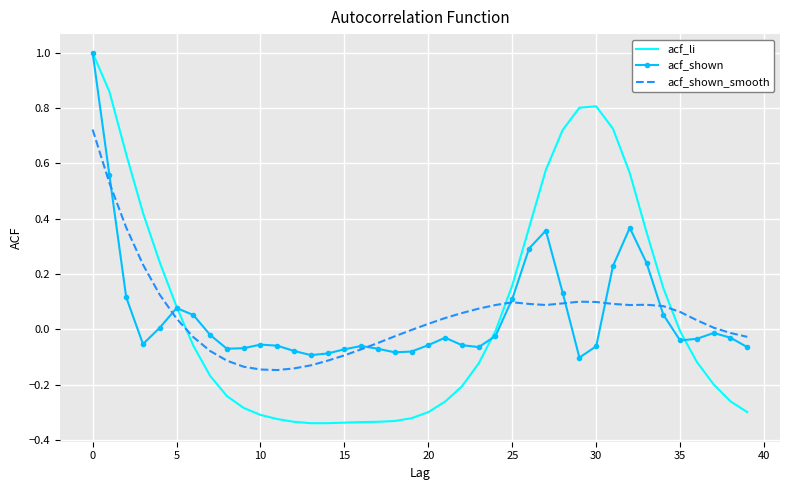

What is the highest value of the acf_shown series?

1.0